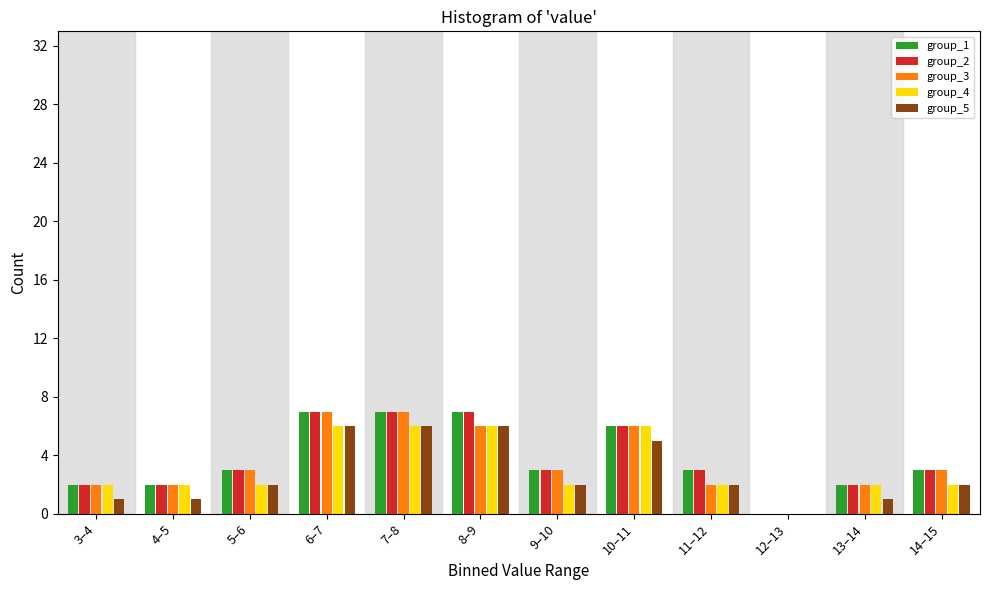

What is the maximum value shown in the chart?

7